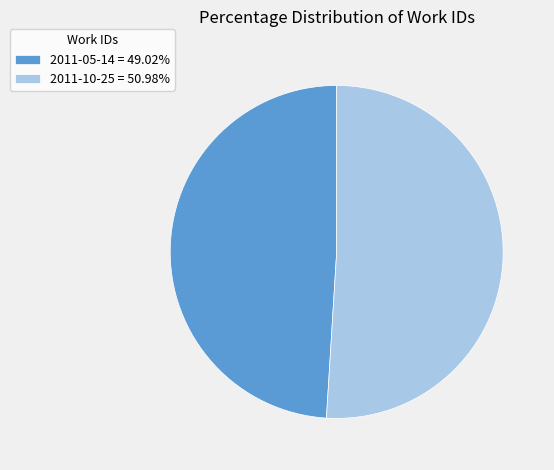

Rank the categories by value from highest to lowest.

2011-10-25, 2011-05-14